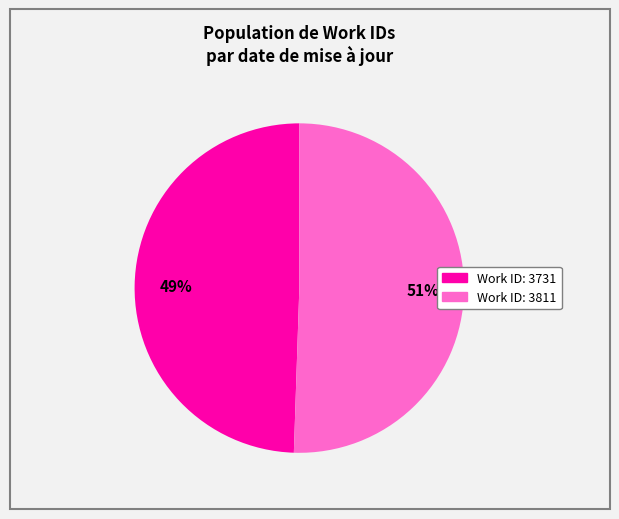

Which has a higher value, Work ID: 3811 or Work ID: 3731?

Work ID: 3811